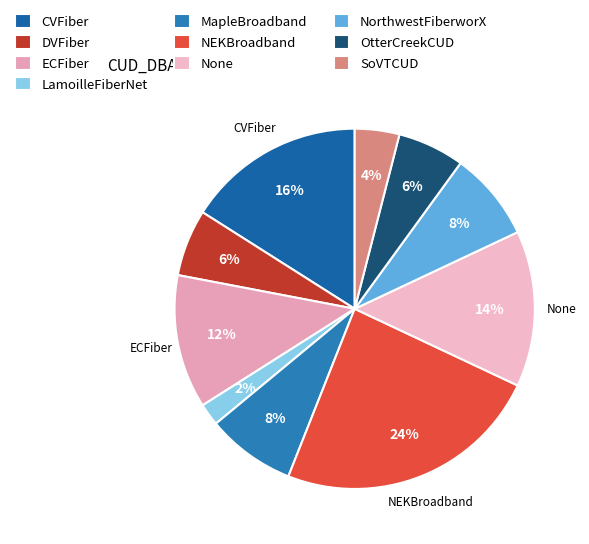

To the nearest percent, what is the average slice percentage?

10%